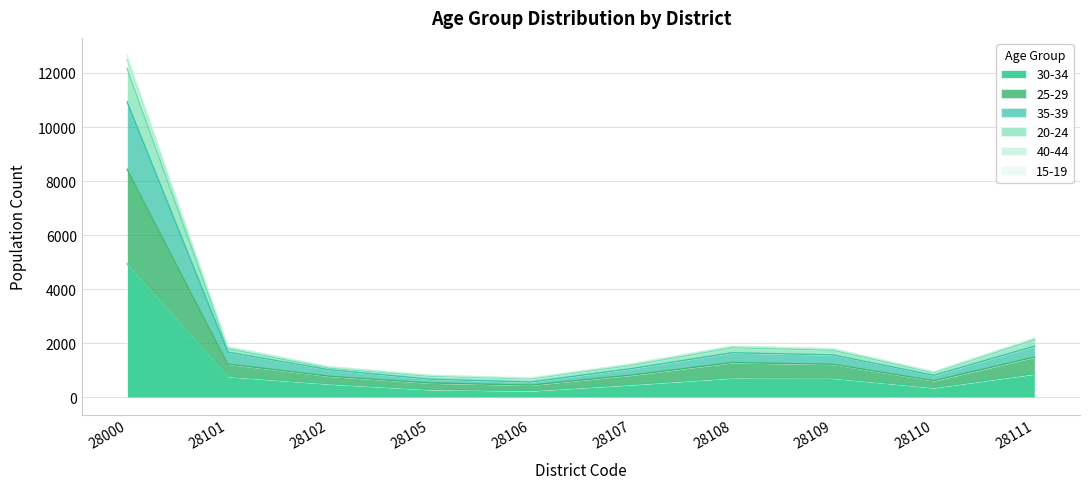

True or false: 40-44 has more than 0 interior local peaks.

True